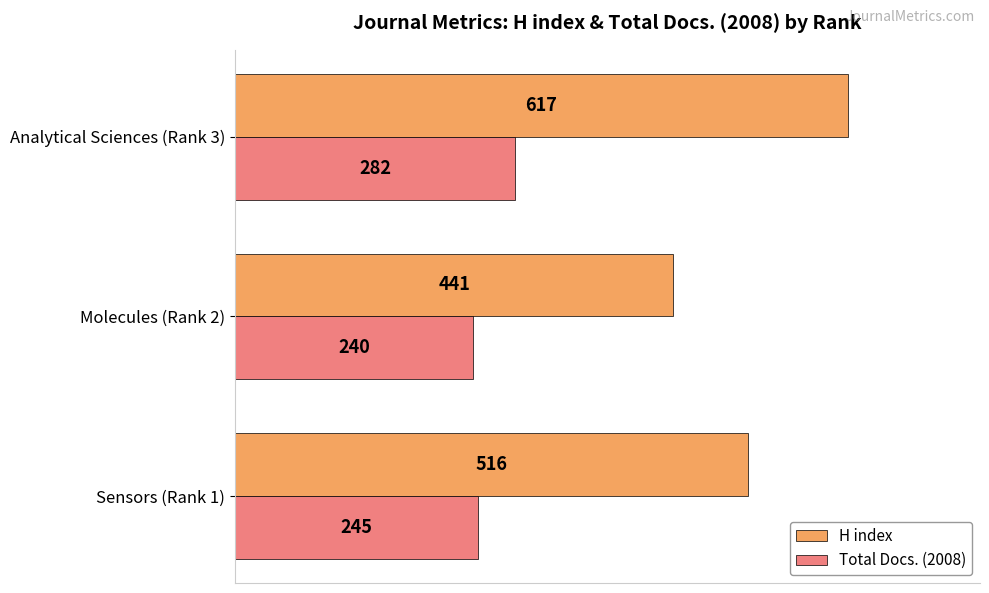

How many values in the Total Docs. (2008) series are below 245?

1